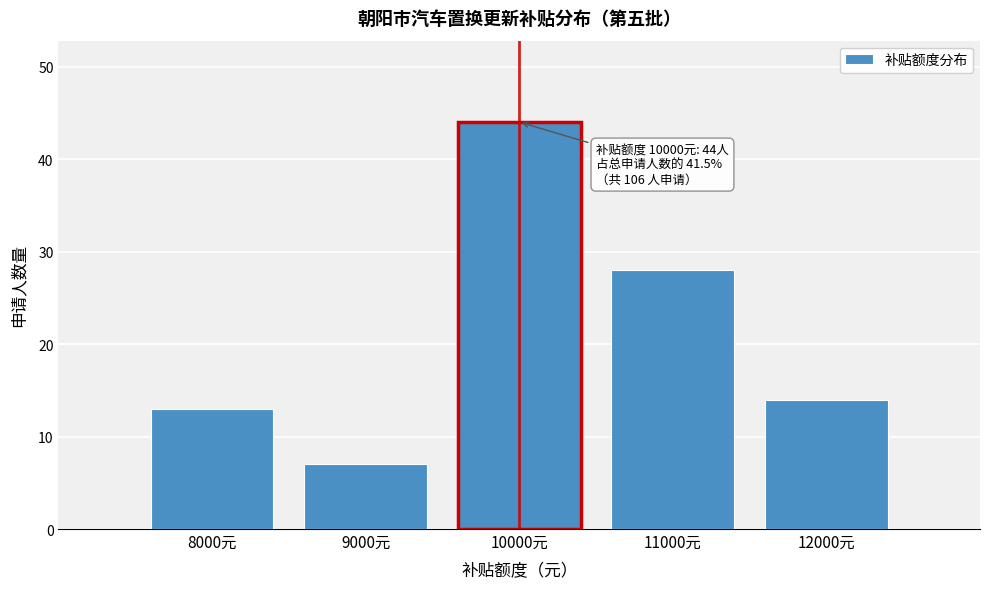

Reading right to left, extract all data points from this chart.

14	28	44	7	13